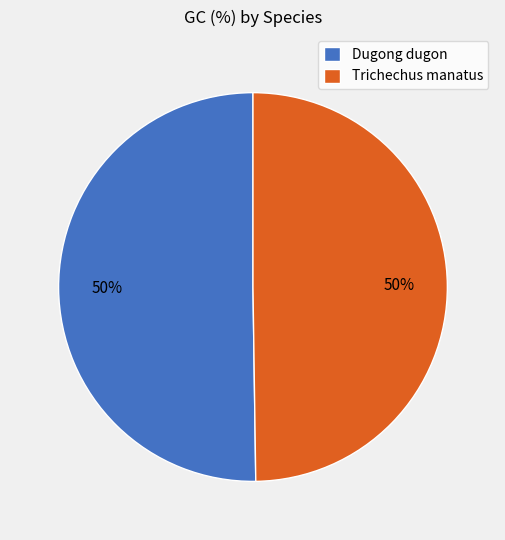

Combined, do Trichechus manatus and Dugong dugon account for over 50%?

Yes